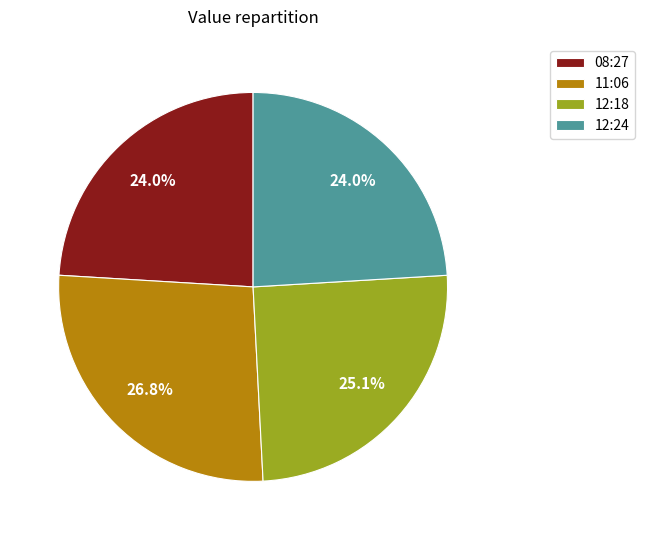

Approximately how many times larger is the value at 08:27 compared to 12:18?

1.0